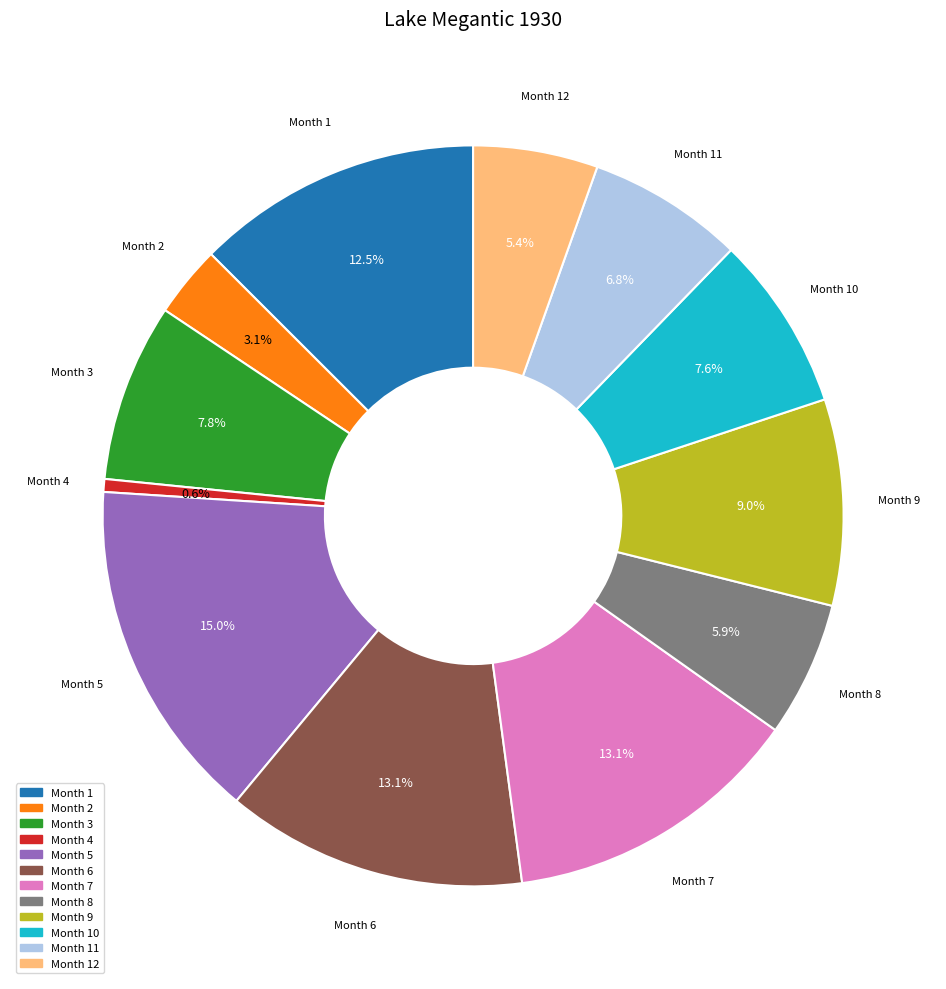

Is the sum of Month 4 and Month 3 greater than half?

No